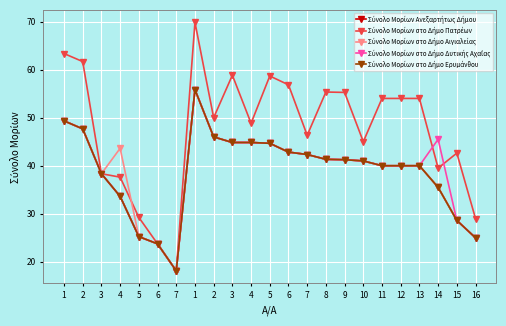

True or false: Σύνολο Μορίων στο Δήμο Πατρέων and Σύνολο Μορίων Ανεξαρτήτως Δήμου cross at least once.

False